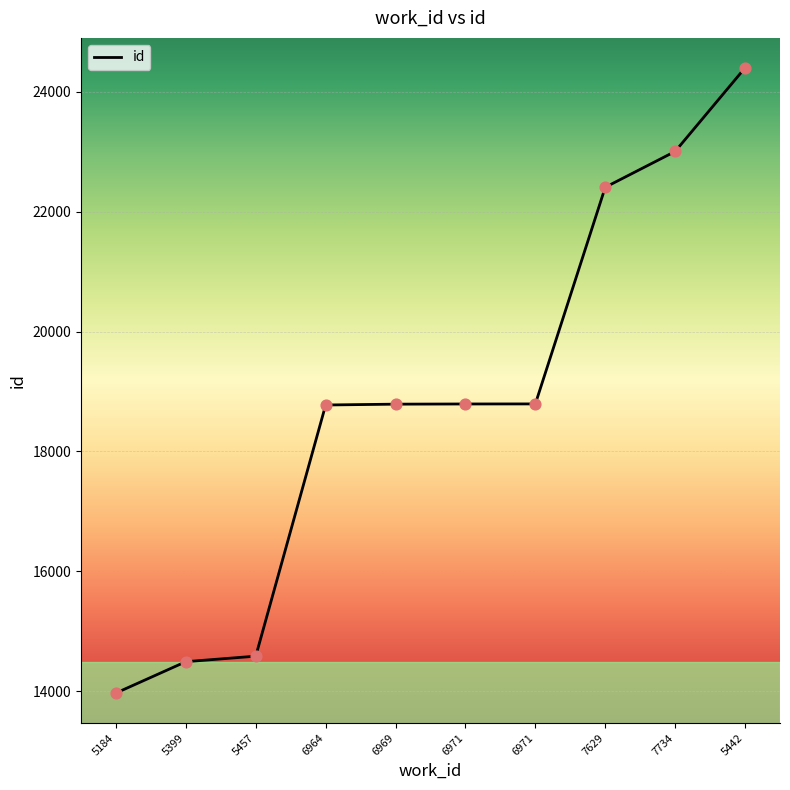

Approximately how many times larger is the value at 5442 compared to 5184?

1.7